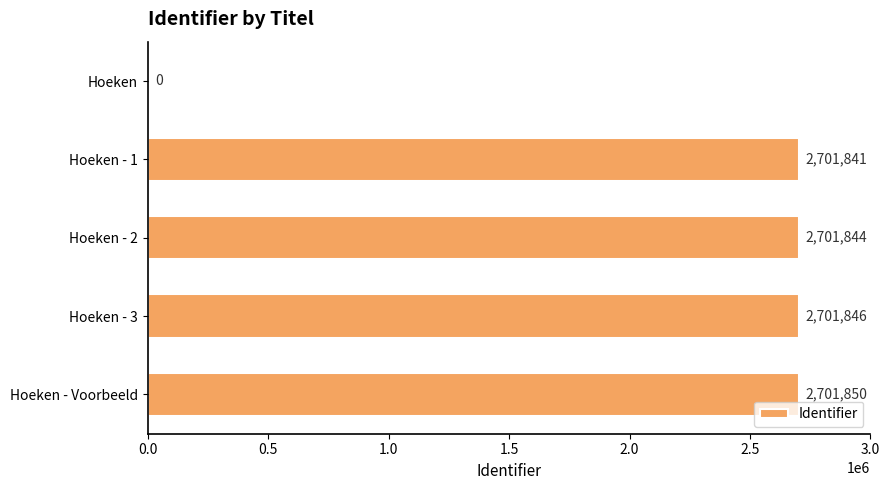

True or false: the data shows 2701844 at Hoeken - 2.

True